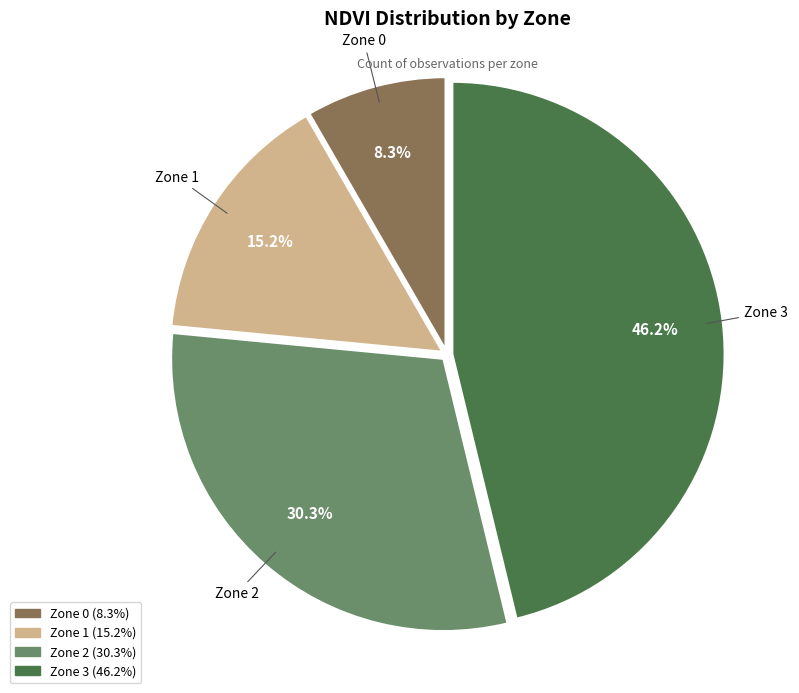

What is the ratio of the value at Zone 2 to the value at Zone 3?

0.7